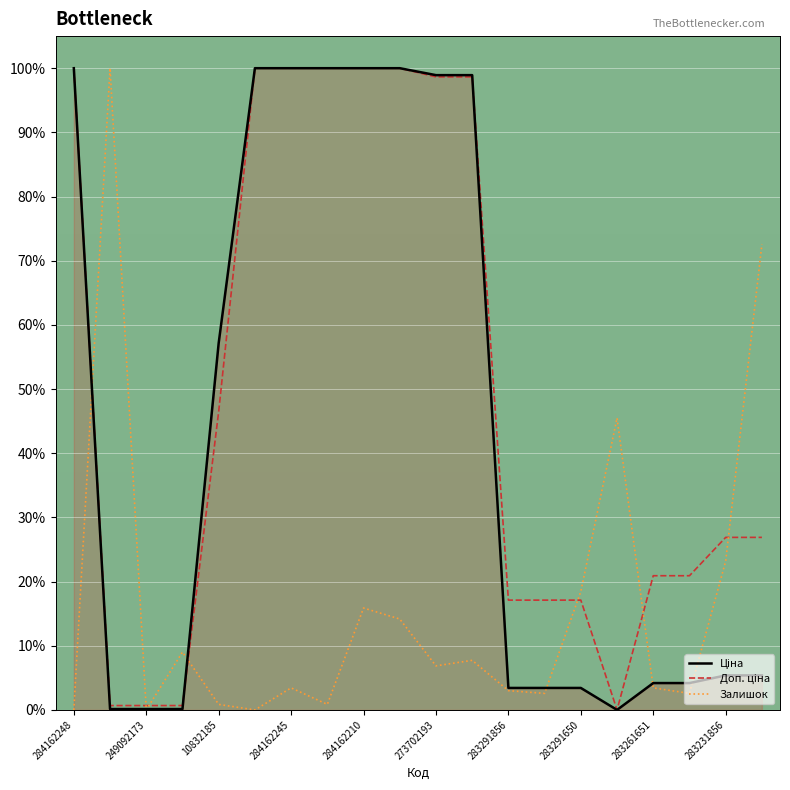

At which category does the chart reach its peak across all series?

284162248